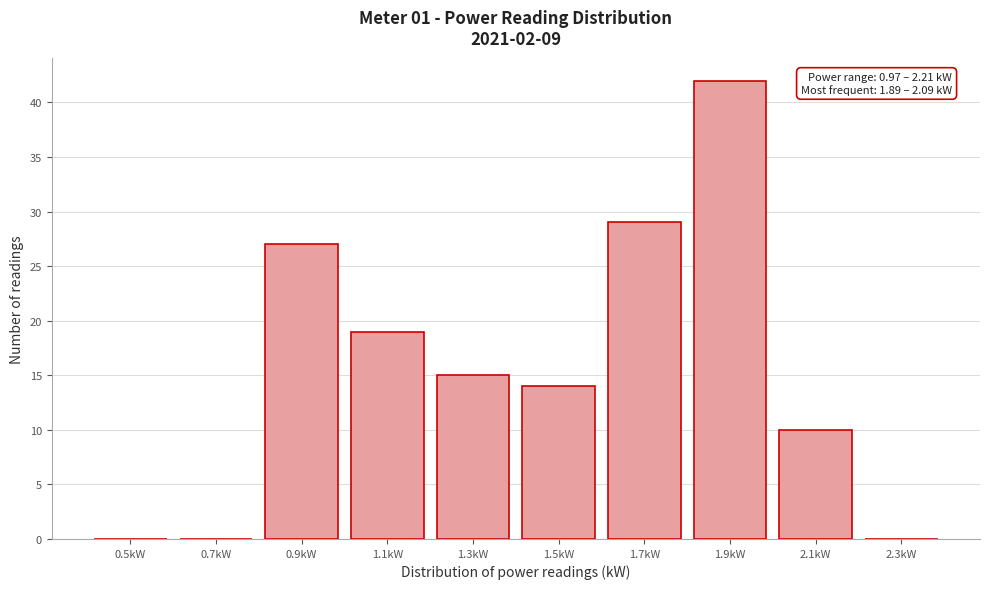

Reading left to right, transcribe all the data shown in this chart.

0.5kW=0	0.7kW=0	0.9kW=27	1.1kW=19	1.3kW=15	1.5kW=14	1.7kW=29	1.9kW=42	2.1kW=10	2.3kW=0